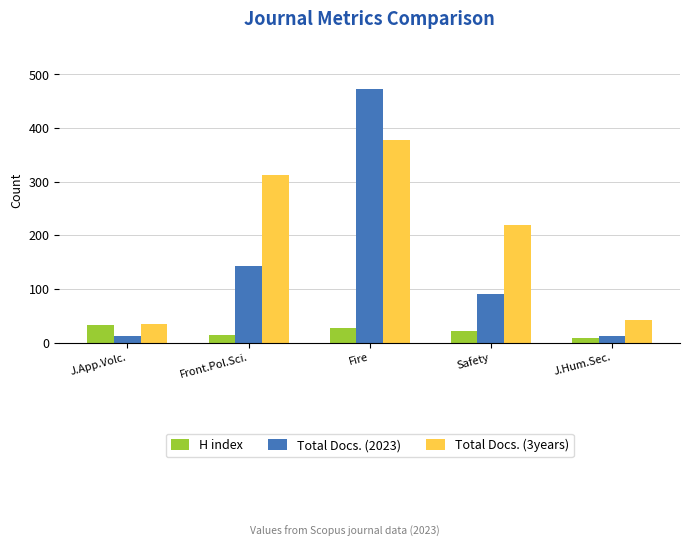

What is the minimum value for Total Docs. (3years)?

34